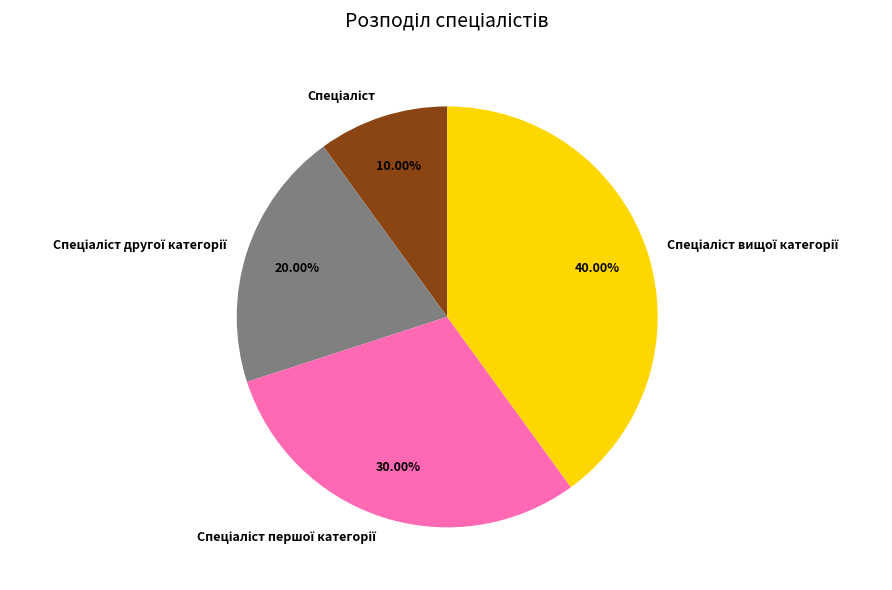

To the nearest percent, what is the difference between the Спеціаліст and Спеціаліст першої категорії slice percentages?

20%